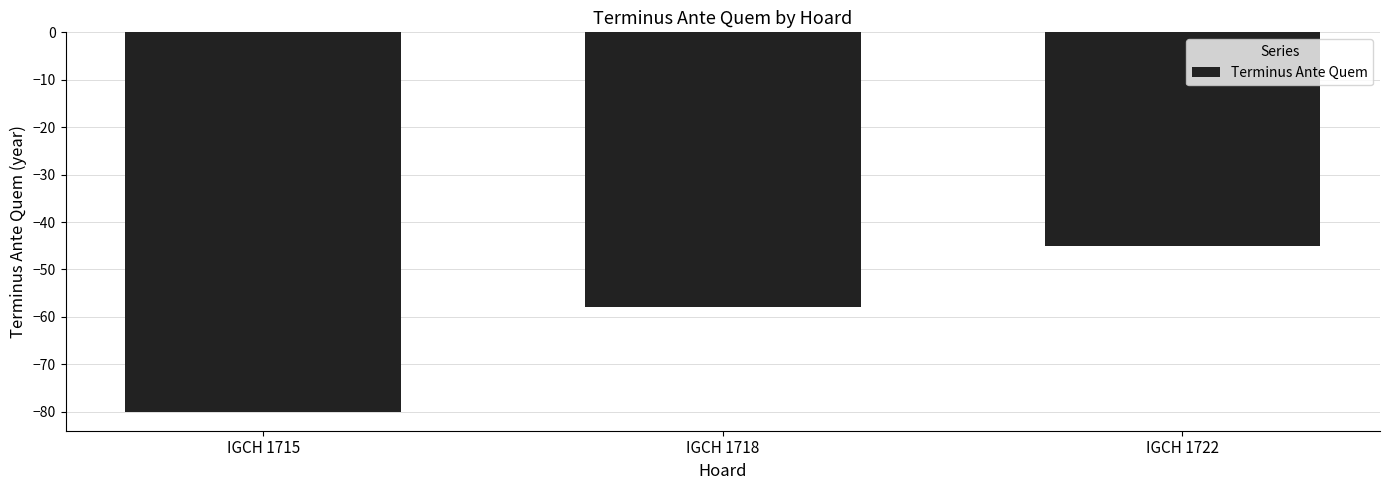

What is the difference between the second highest and minimum values?

22